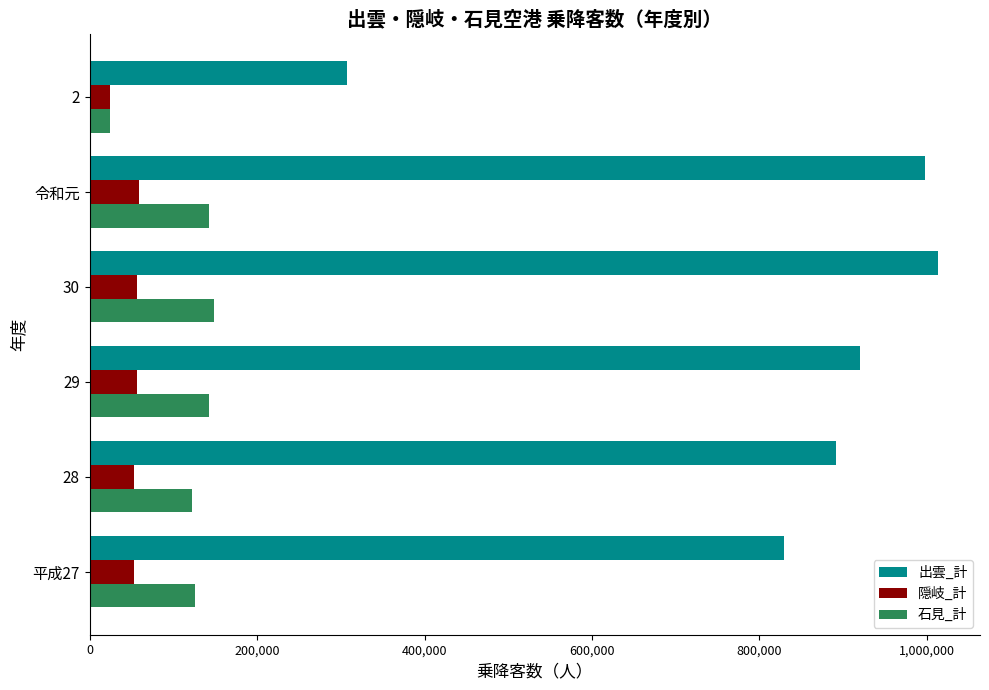

What is the sum of all 石見_計 values?

706706